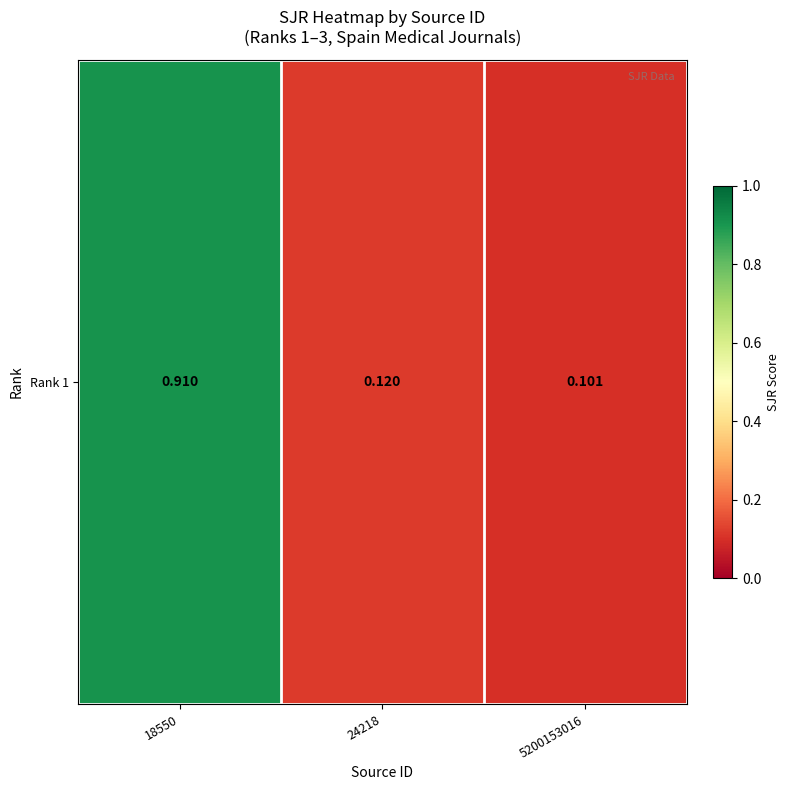

Where is the data nearest to the value 0?

5200153016